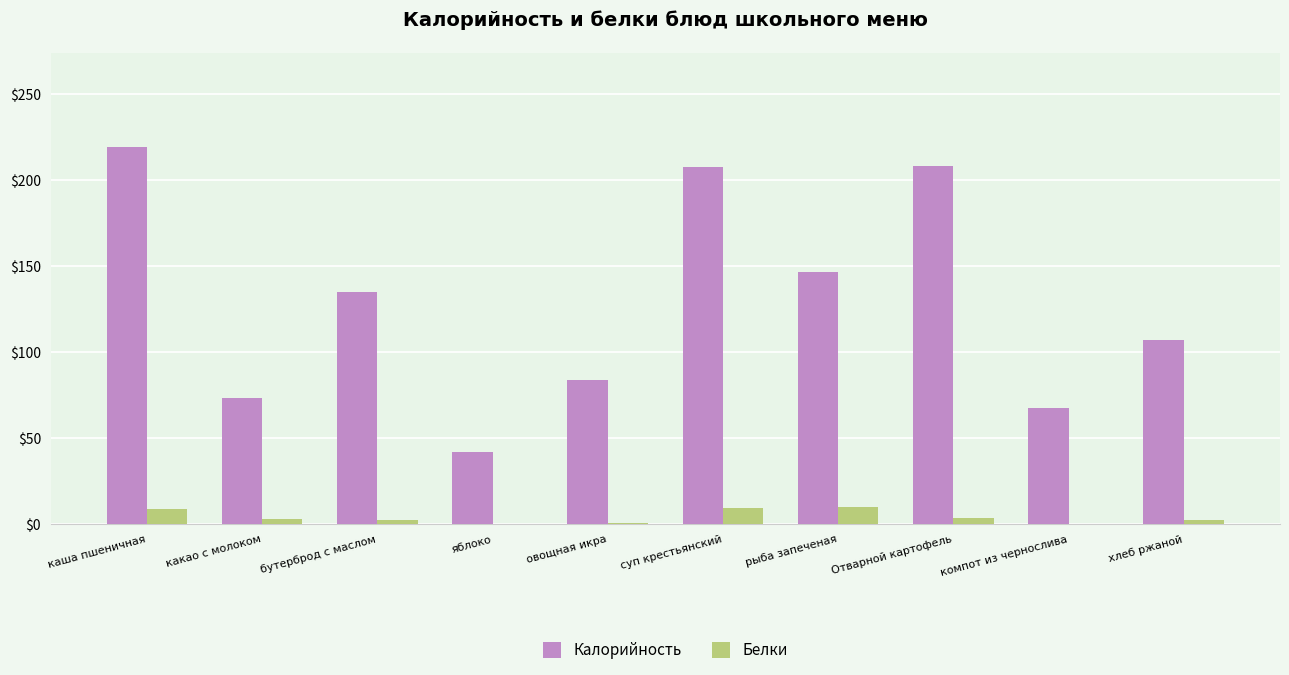

What is the sum of all Калорийность values?

1291.6